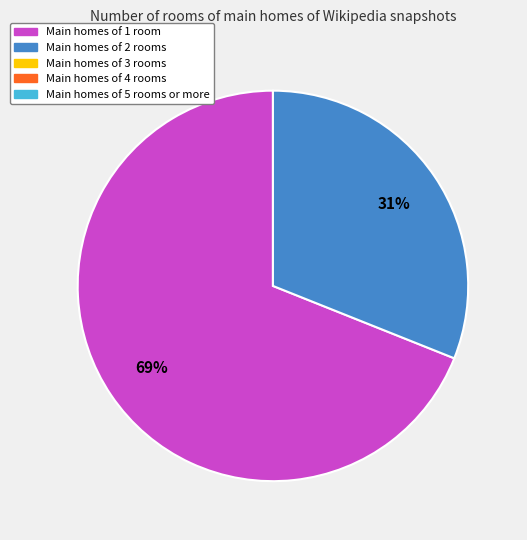

To the nearest percent, what is the difference between the largest and smallest slice percentages?

38%